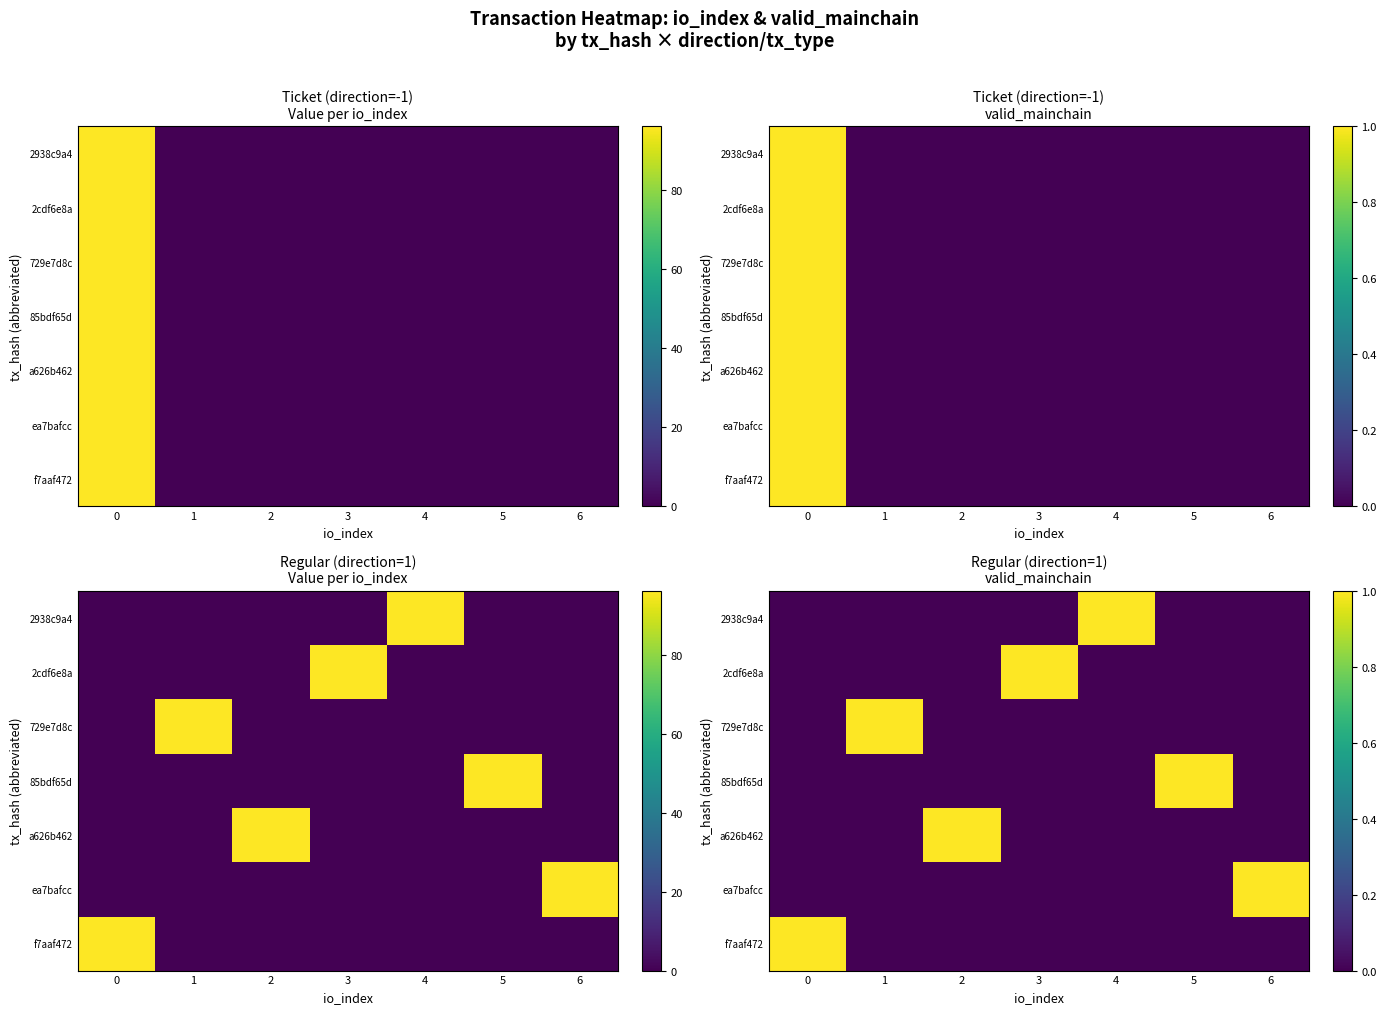

How many 2cdf6e8a values are between 0 and 1?

7